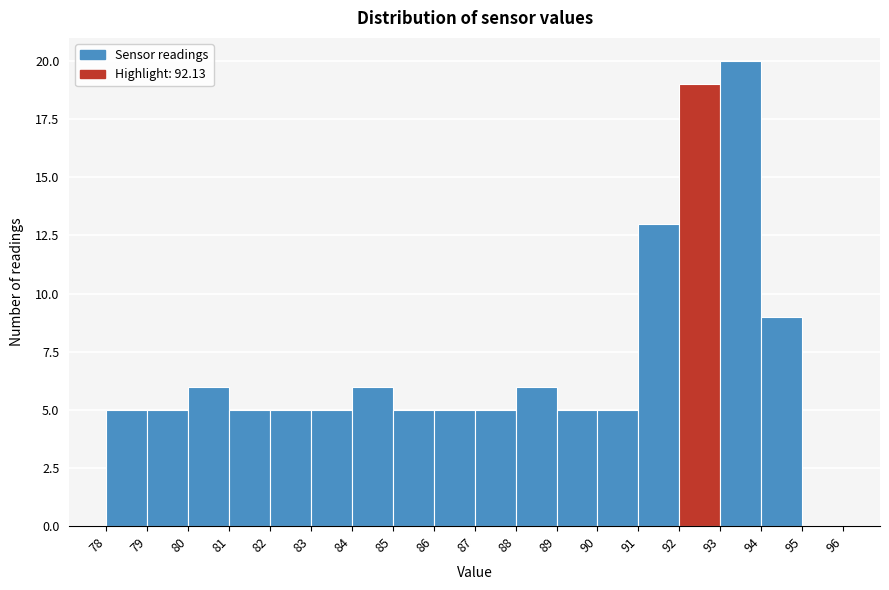

Which range on the x-axis has the tallest bar?

93 to 94